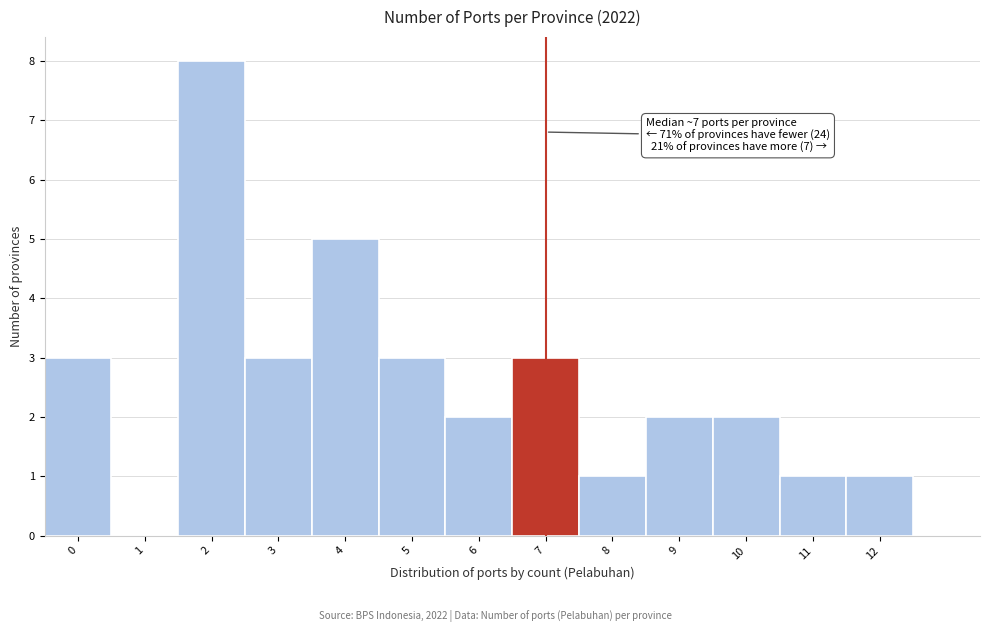

Over which range of the x-axis is the bar tallest?

1.5 to 2.5